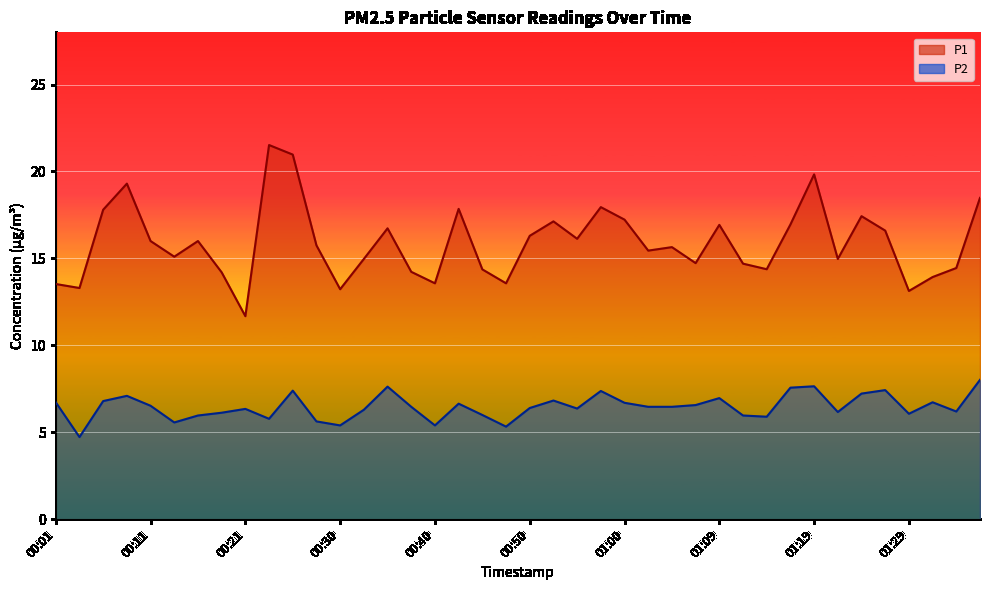

What value does the P2 series have at 01:04?

6.5